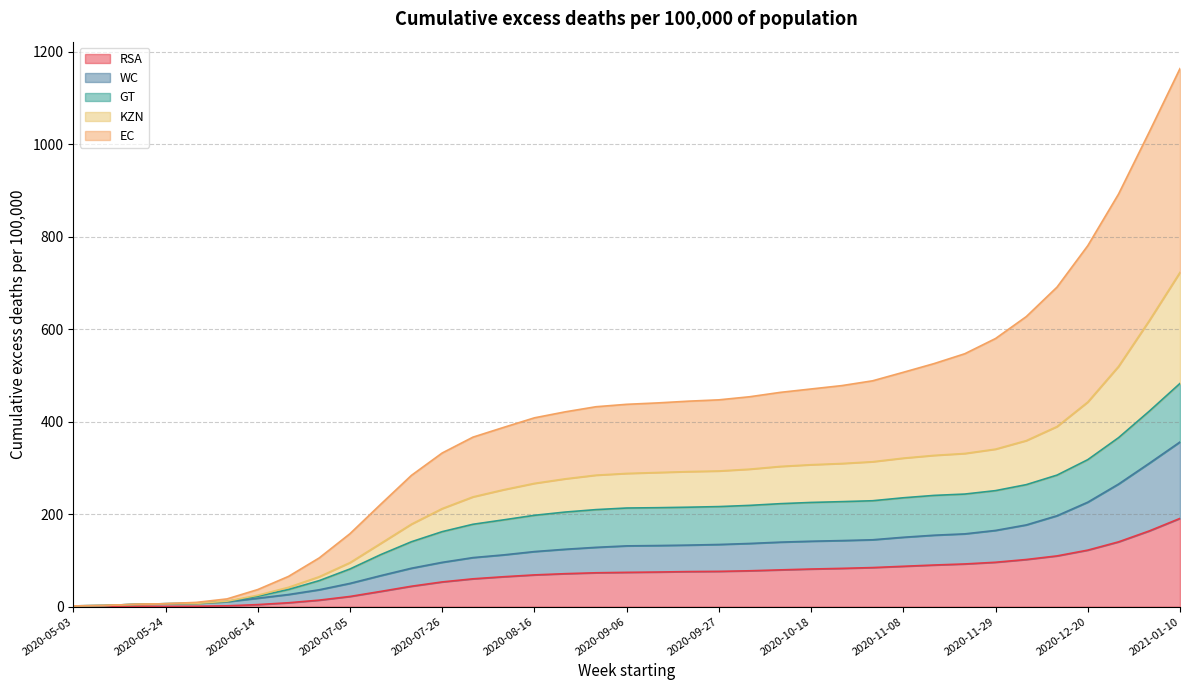

What are all the series names shown in the legend?

RSA, WC, GT, KZN, EC